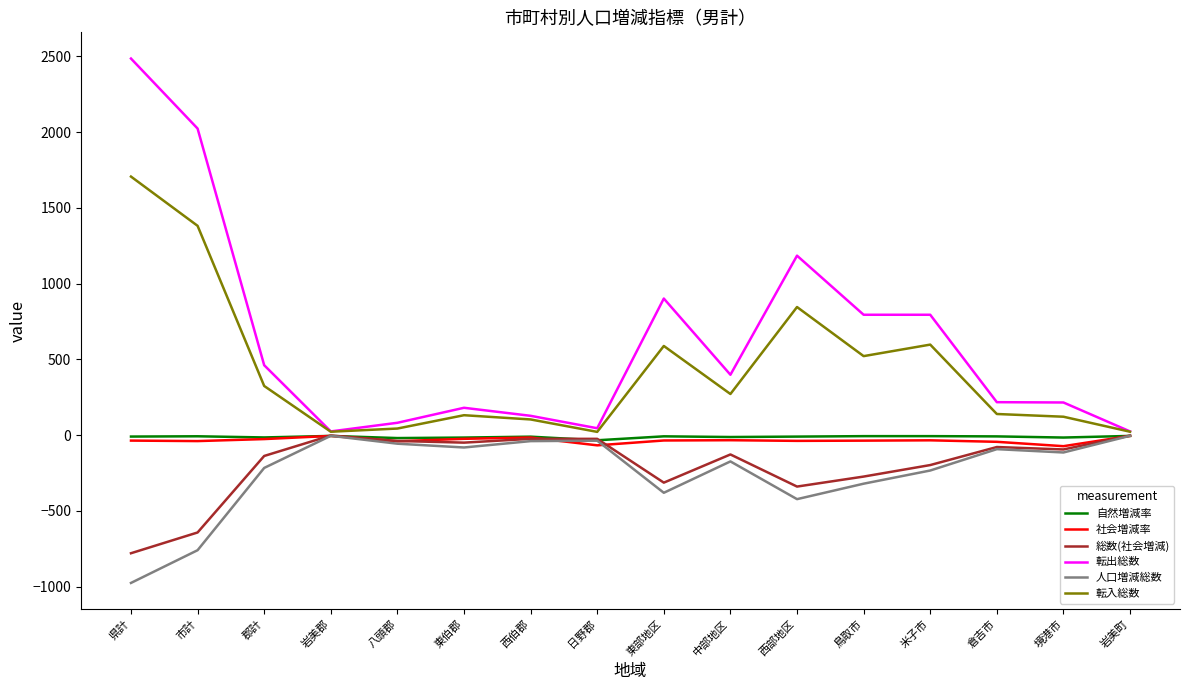

Which category has the lowest value across all series?

県計